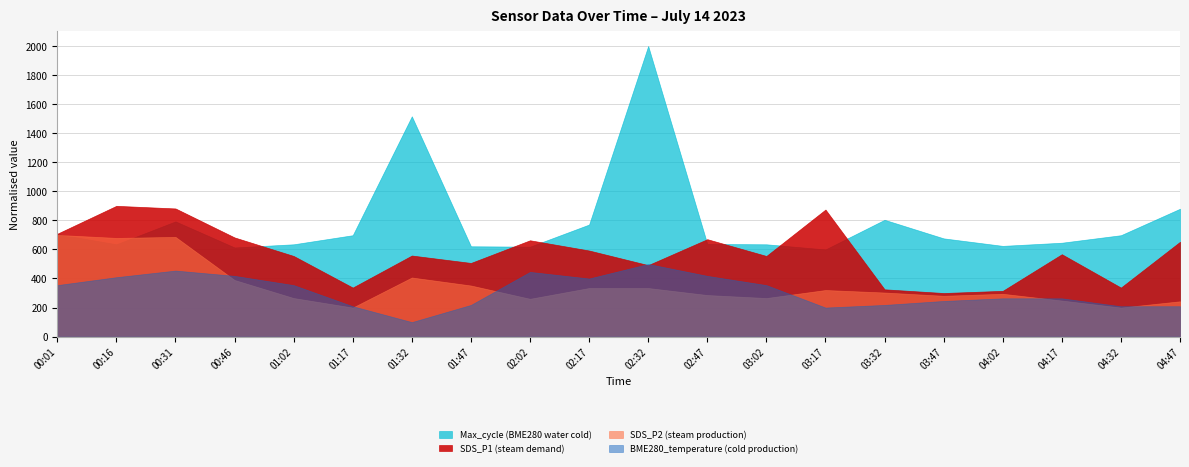

What is the smallest value displayed?

100.0